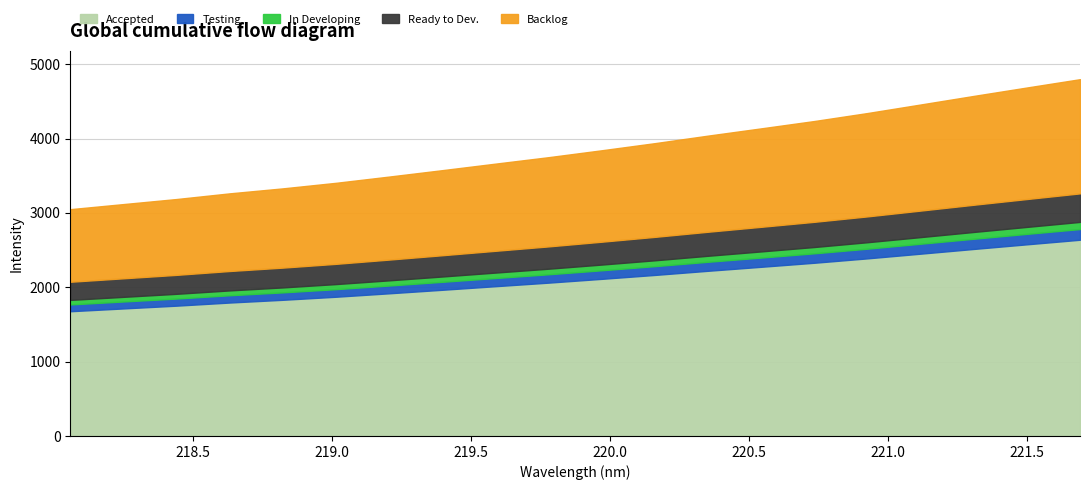

The chart shows a value of 3938.7 at 220.1623. True or false?

True